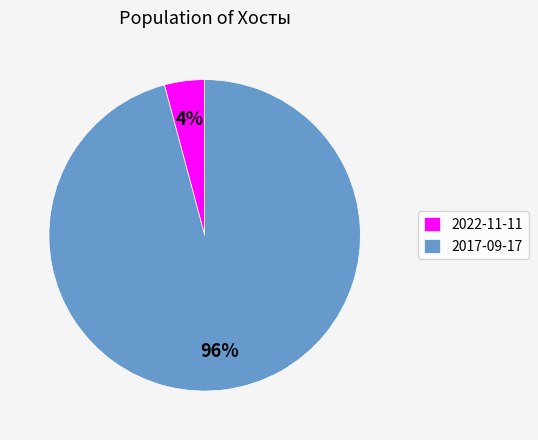

What percentage is the 2017-09-17 slice, to the nearest percent?

96%